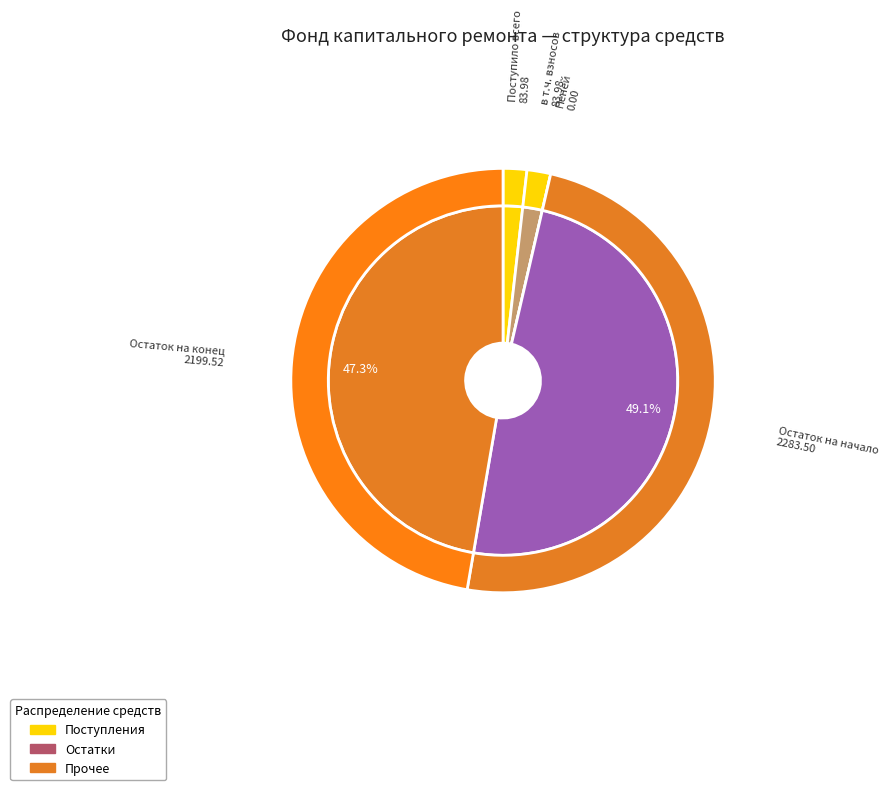

What is the total percentage of Остаток на начало and в т.ч. взносов?

50.9%